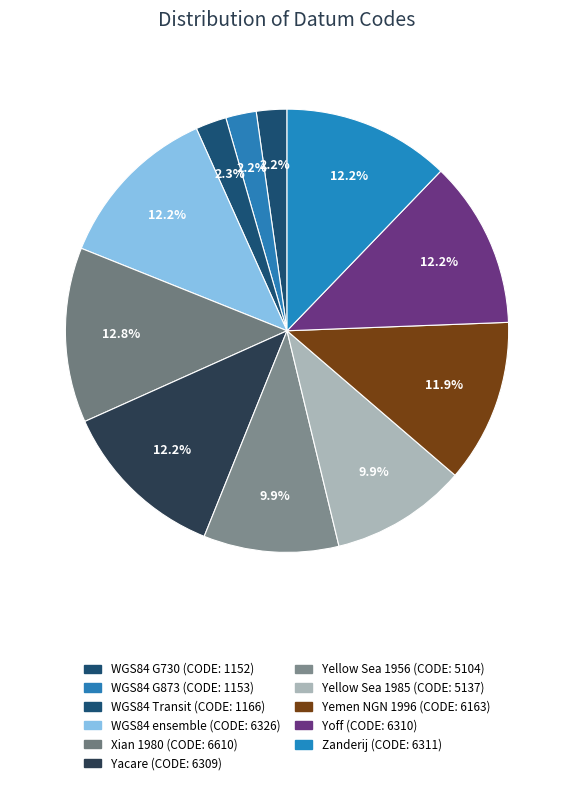

How many slices are in this pie chart?

11